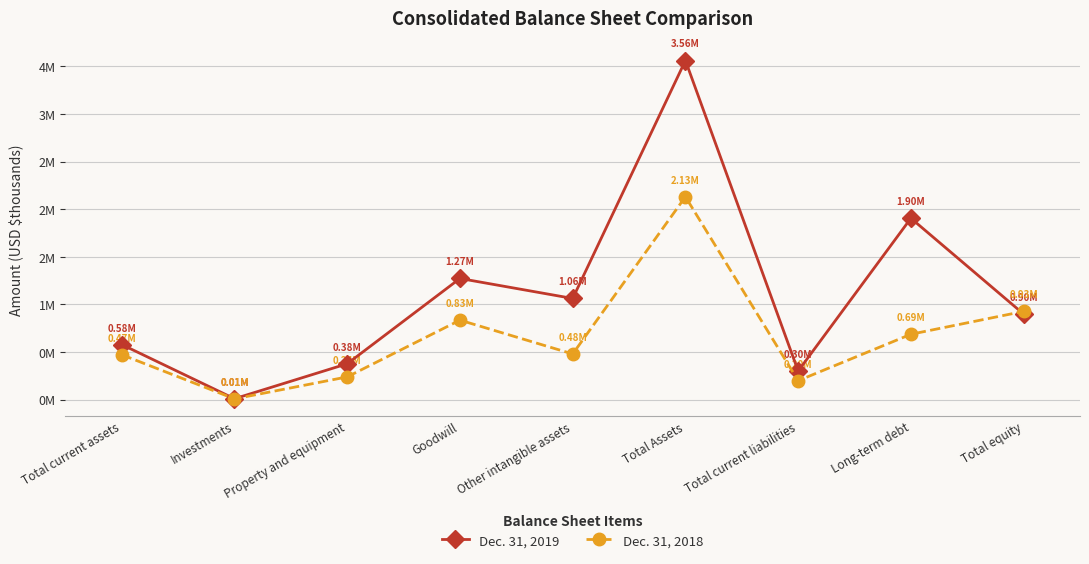

Is this an area chart (filled region under the line)?

No